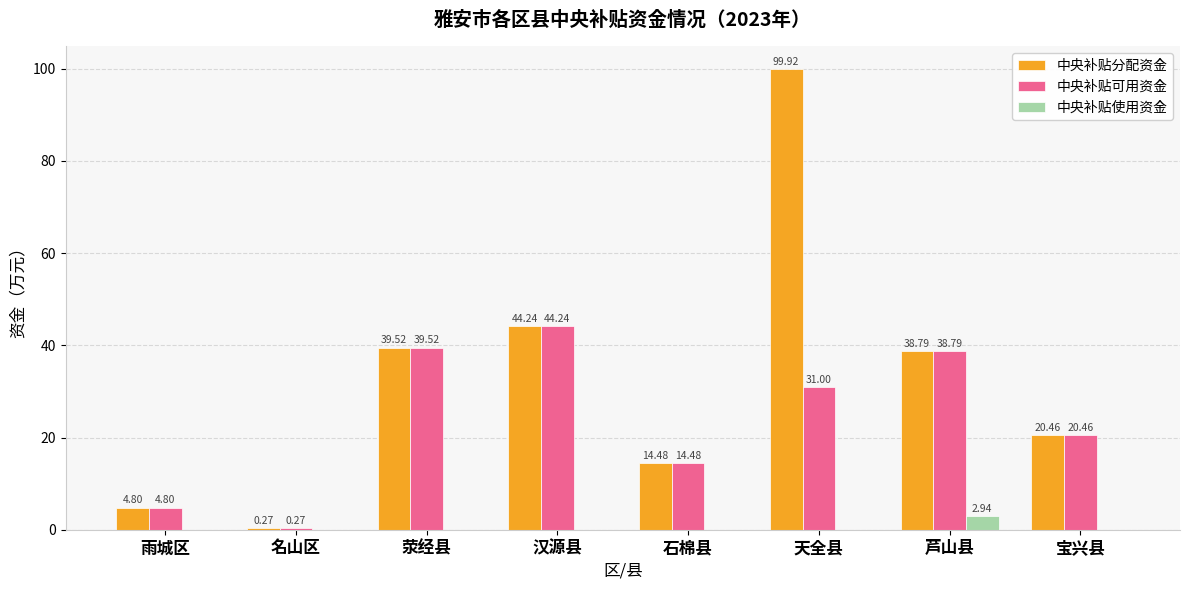

Are the bars grouped side by side (vs. stacked)?

Yes